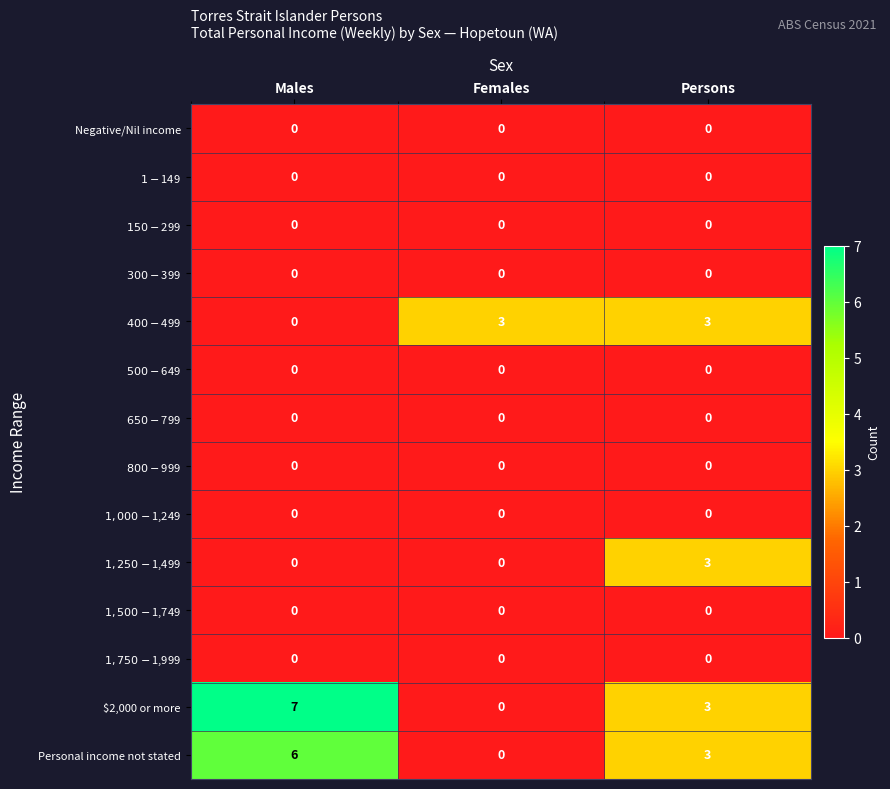

Which category has the highest value across all series?

Males